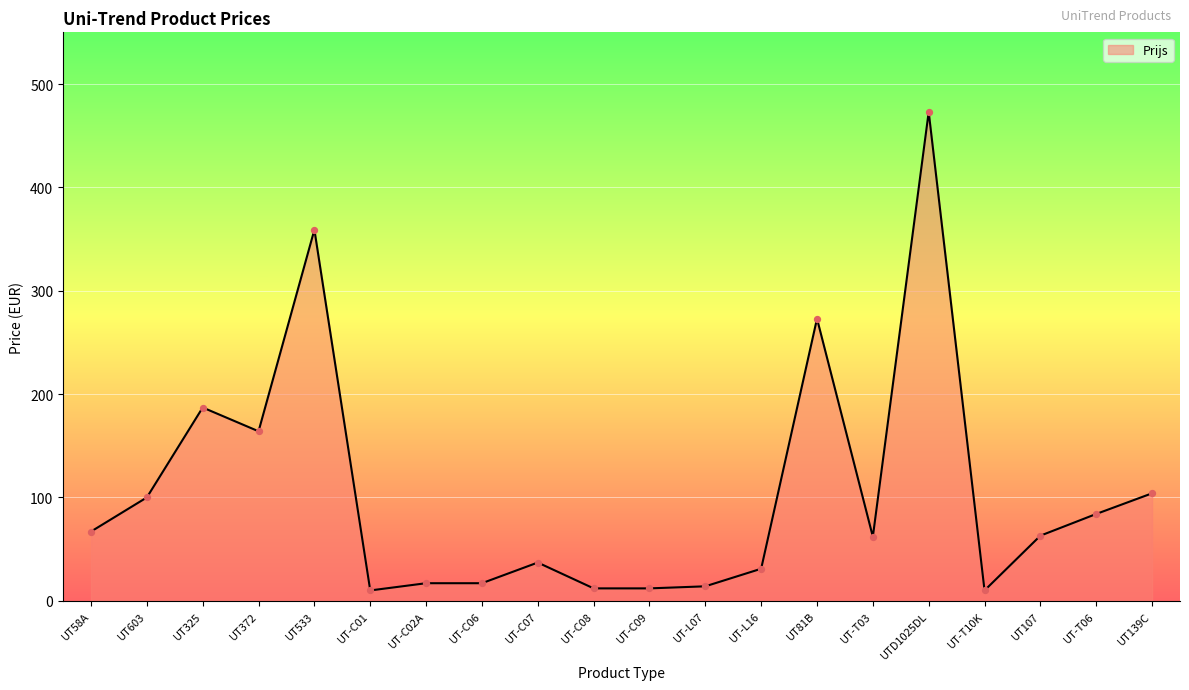

What is the ratio of the value at UTD1025DL to the value at UT-T06?

5.6